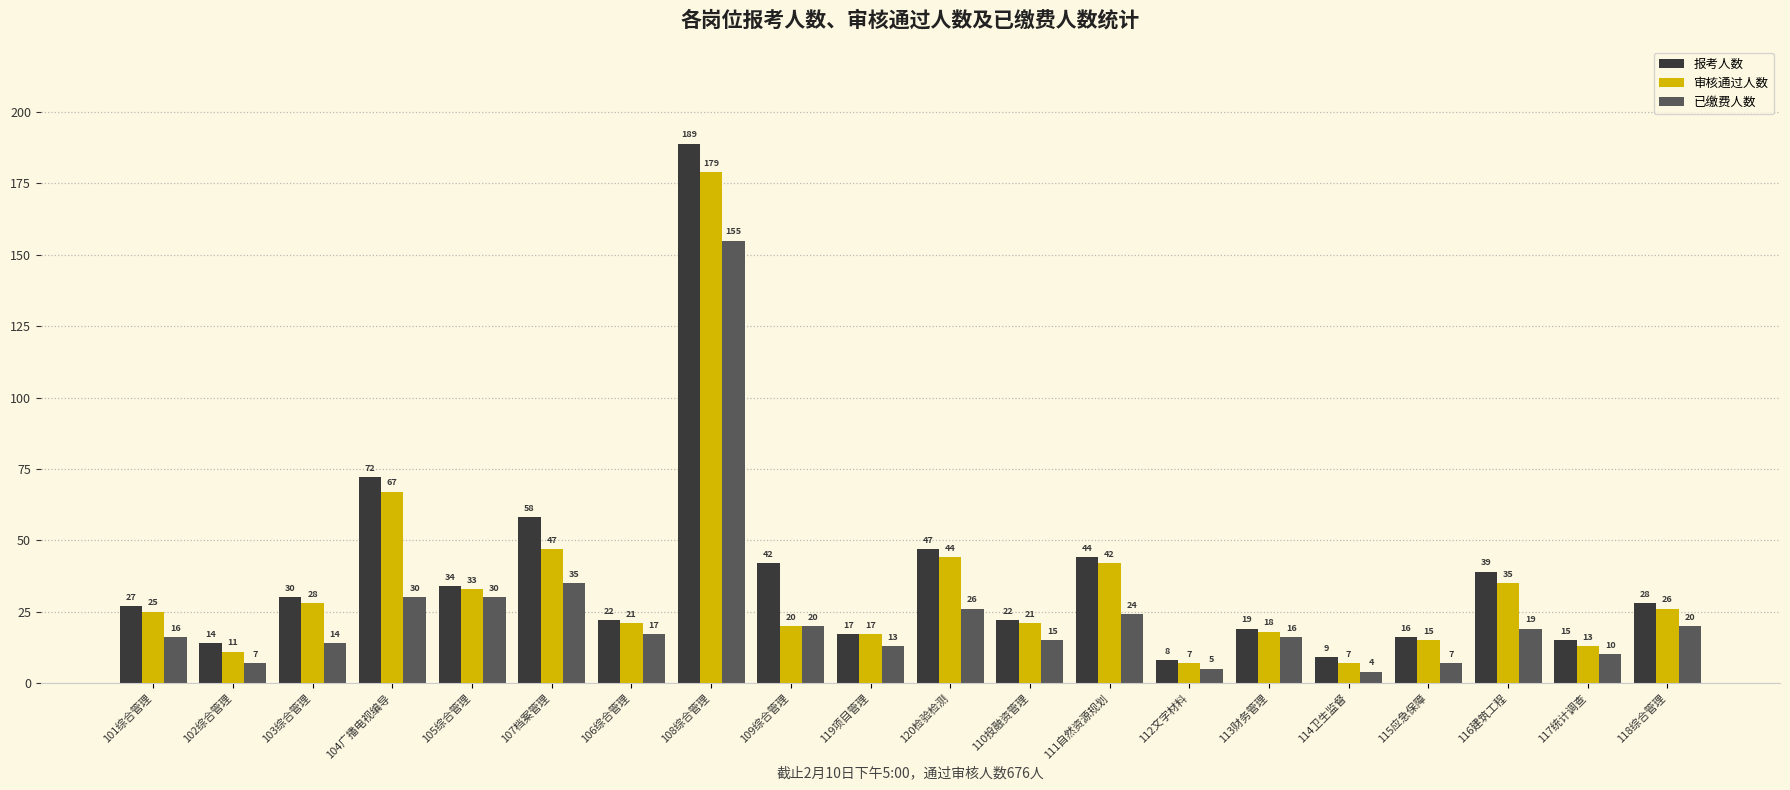

What is the difference between the maximum and minimum values in the 已缴费人数 series?

151